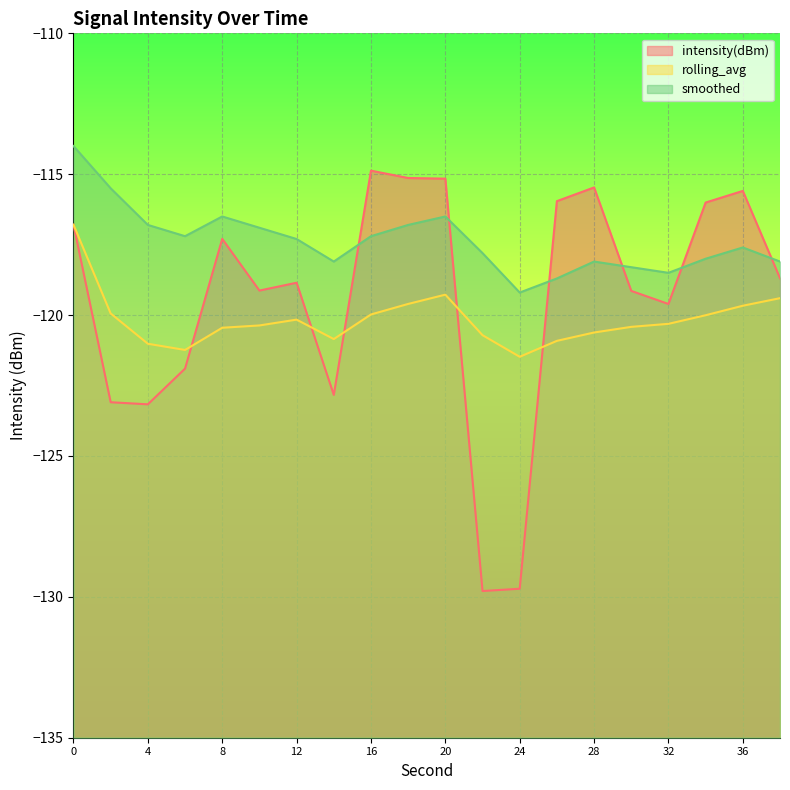

What is the value of the intensity(dBm) point at the 4th from the left?

-121.9